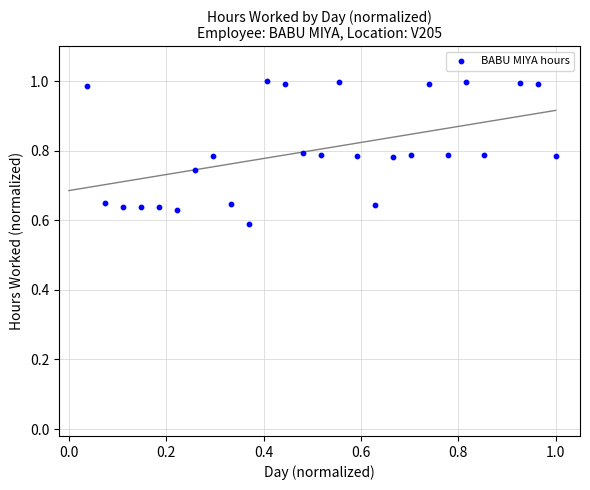

What is the range of Y values (max minus min)?

0.4